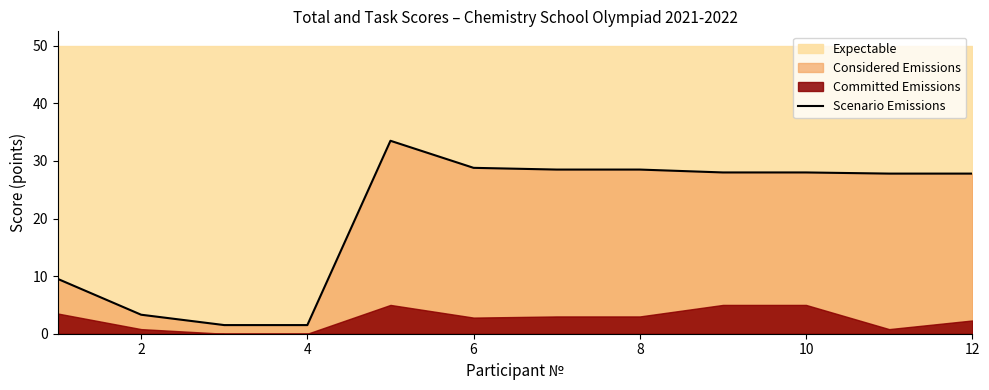

True or false: Scenario Emissions has a value of 43.7 at 8.

False